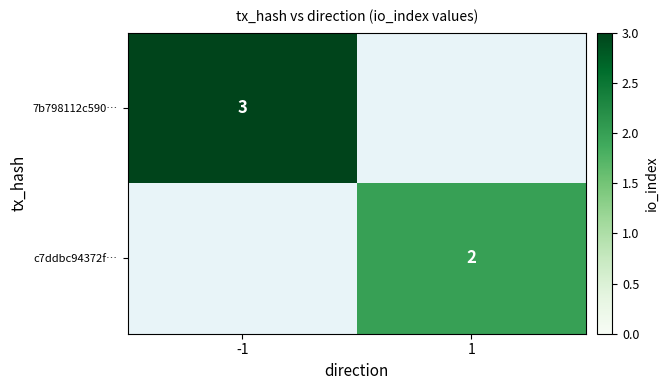

The 7b798112c590… series shows 5 at -1. True or false?

False